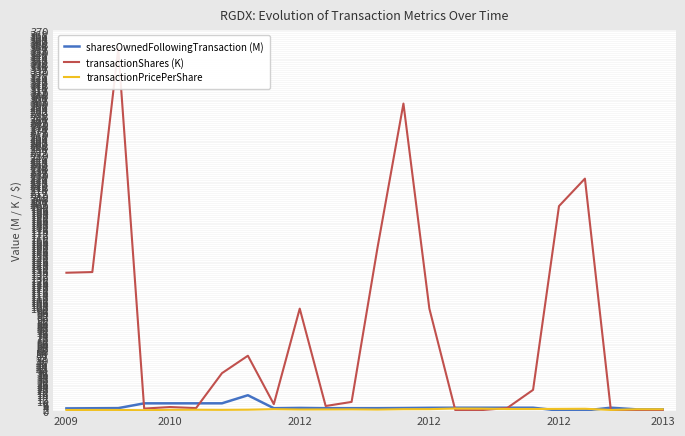

What is the greatest value displayed?

353.7